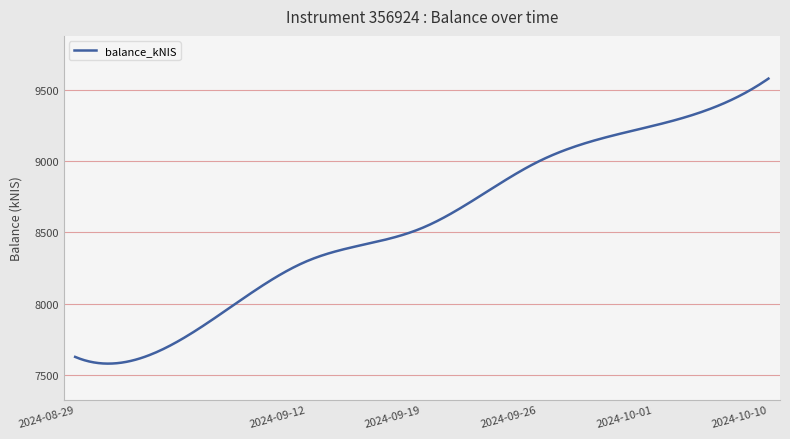

What is the maximum value shown in the chart?

9580.4